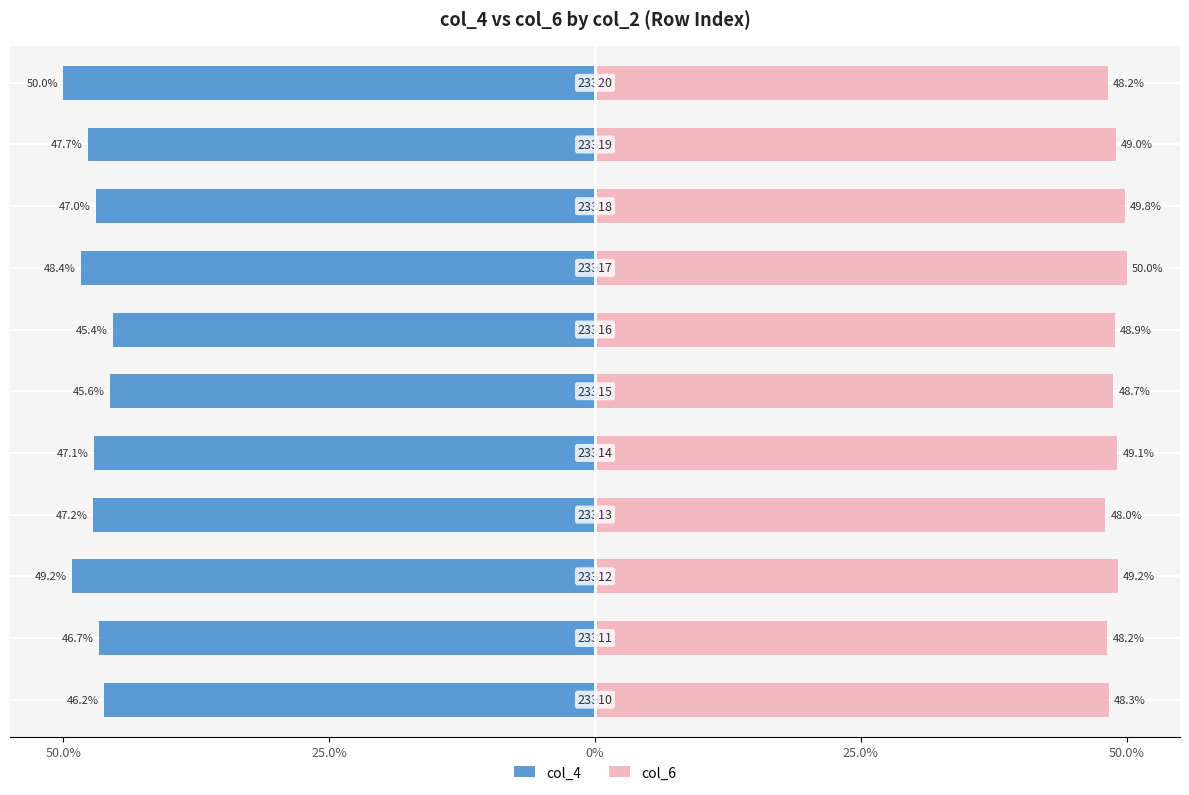

What is the value of the col_4 bar at the 2nd from the left?

-46.7